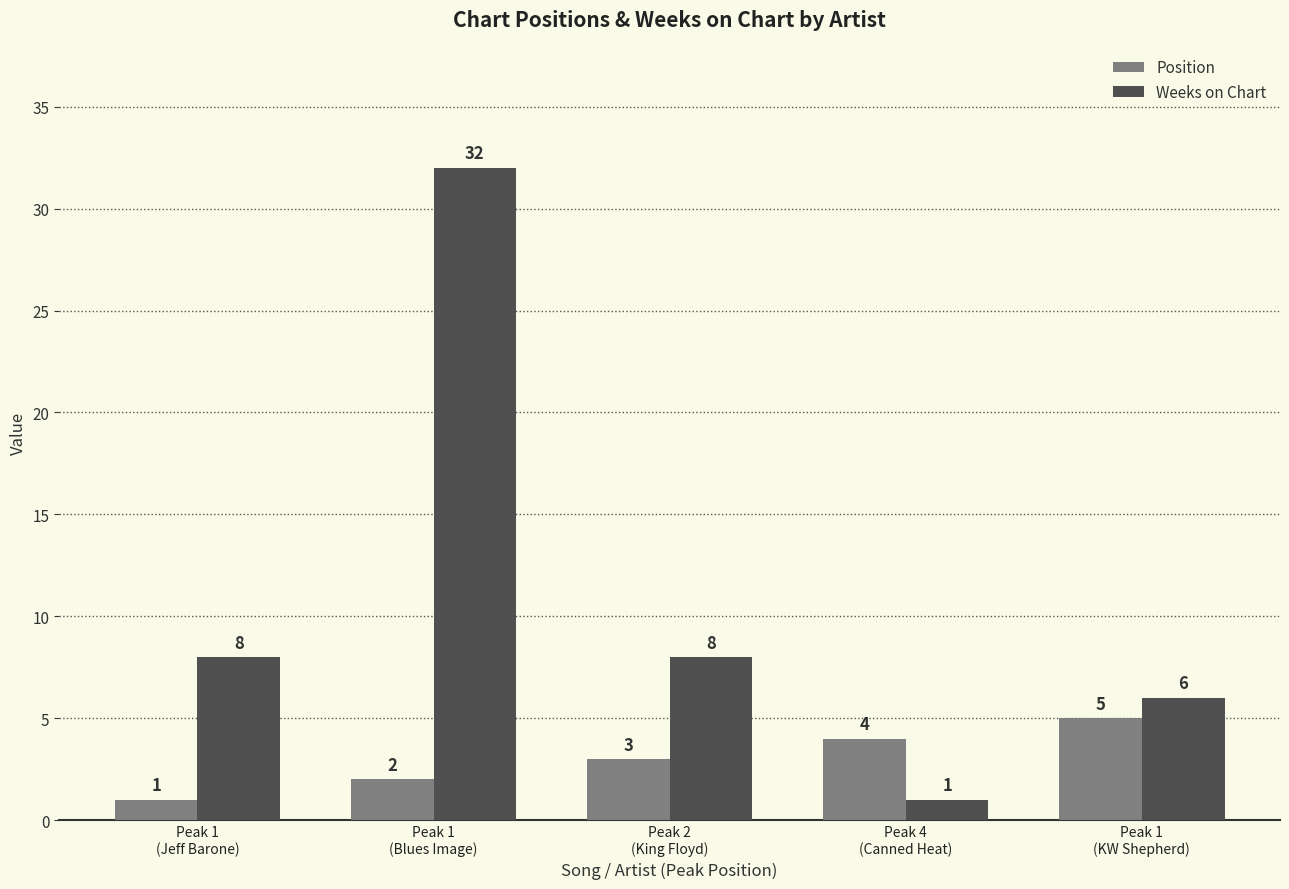

At which label does Position reach its peak?

Peak 1
(KW Shepherd)